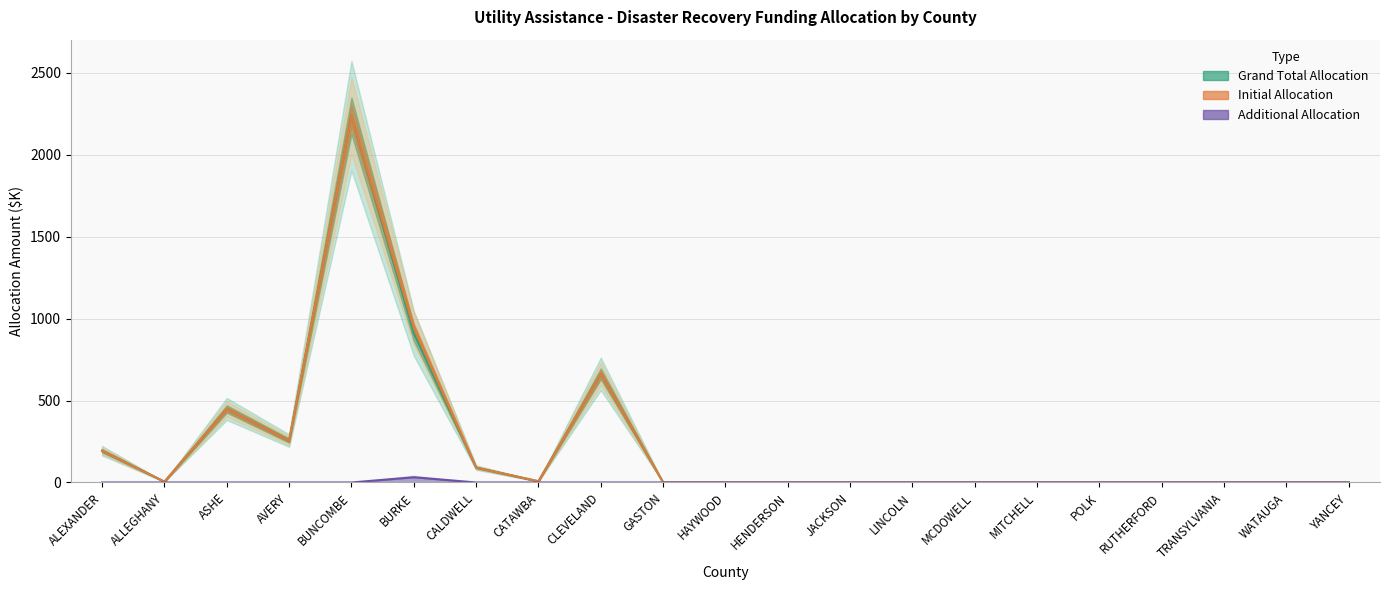

List the labels in order of Initial Allocation (State) value, smallest first.

GASTON, HAYWOOD, HENDERSON, JACKSON, LINCOLN, MCDOWELL, MITCHELL, POLK, RUTHERFORD, TRANSYLVANIA, WATAUGA, YANCEY, ALLEGHANY, CATAWBA, CALDWELL, ALEXANDER, AVERY, ASHE, CLEVELAND, BURKE, BUNCOMBE